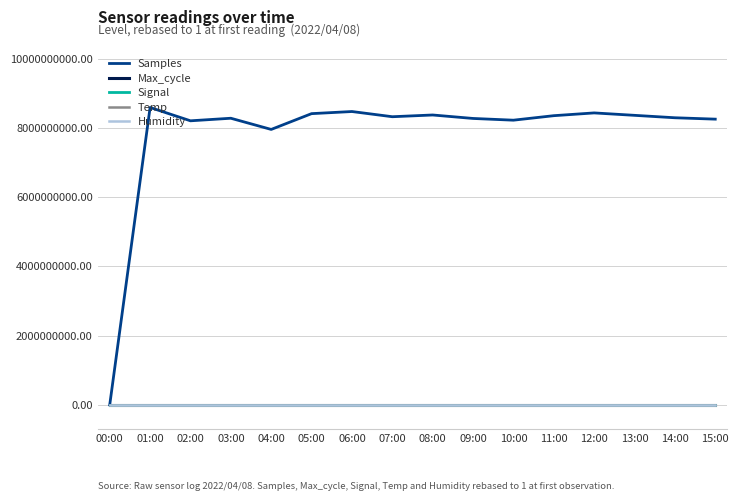

What are all the series names shown in the legend?

Samples, Max_cycle, Signal, Temp, Humidity